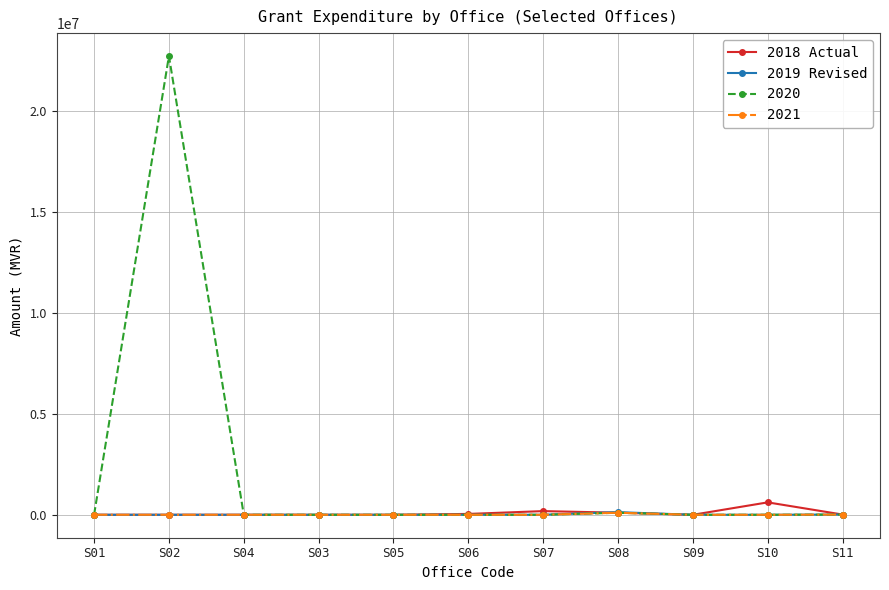

Which series has the largest range (max minus min)?

2020